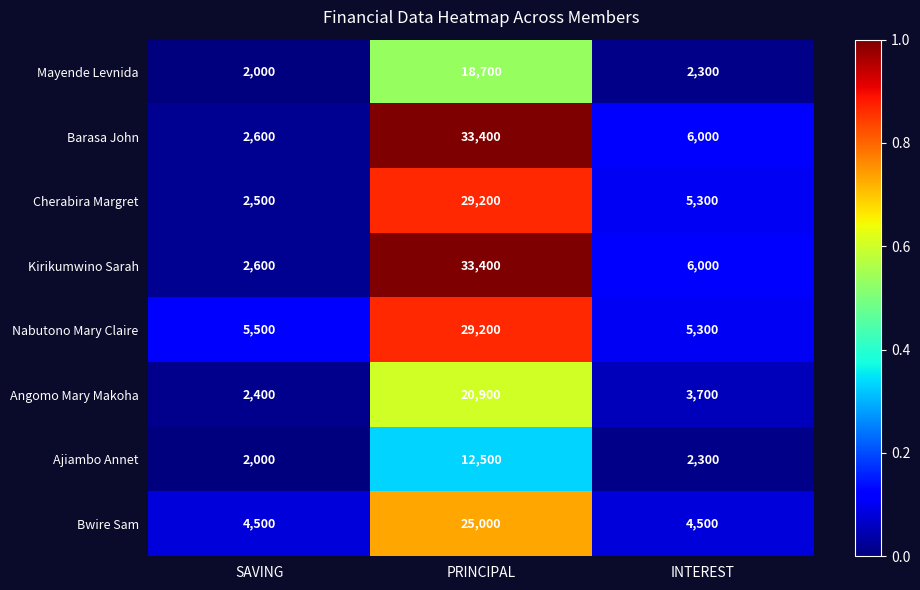

Is the value of Ajiambo Annet at PRINCIPAL greater than the value of Barasa John at INTEREST?

Yes